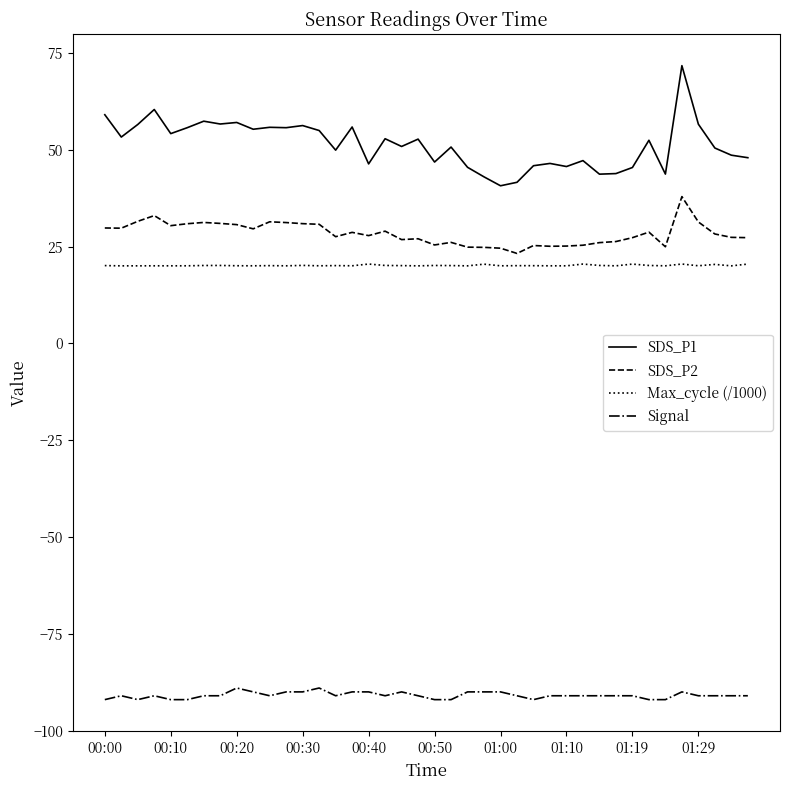

Which series has the largest total across all categories?

SDS_P1